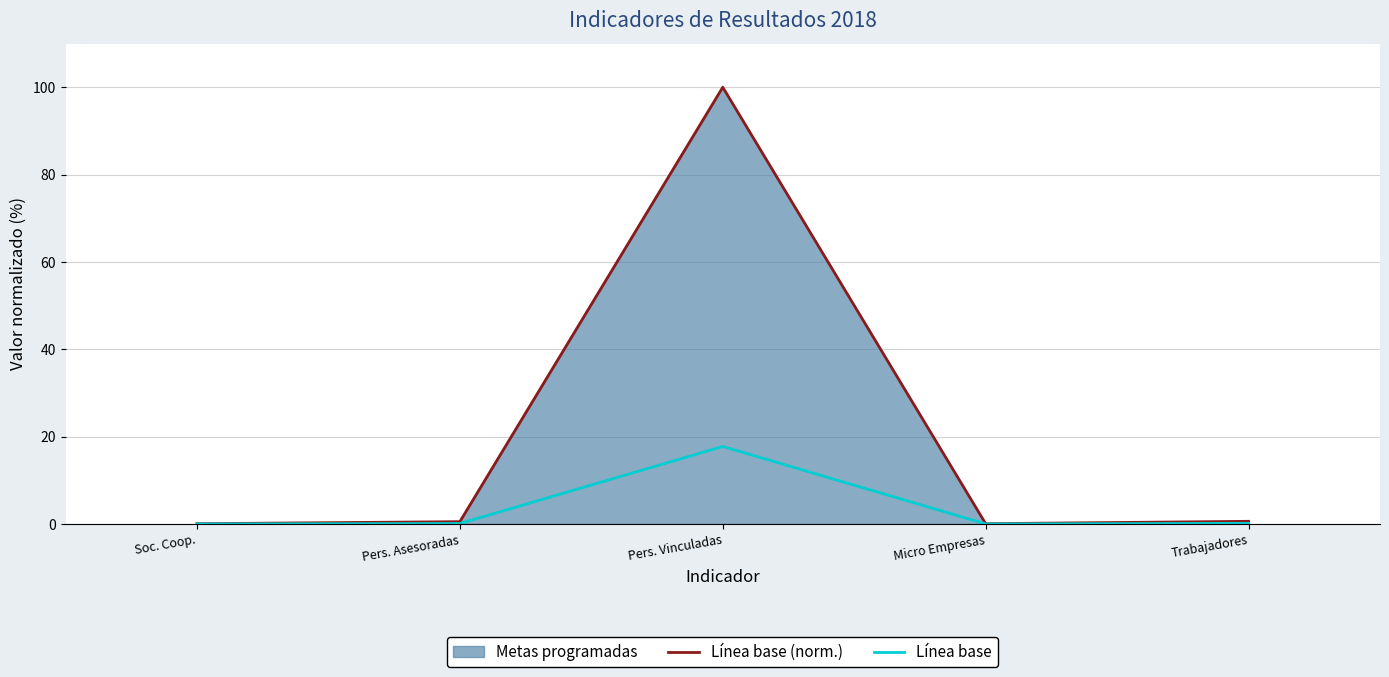

What is the label of the 5th point from the left?

Trabajadores